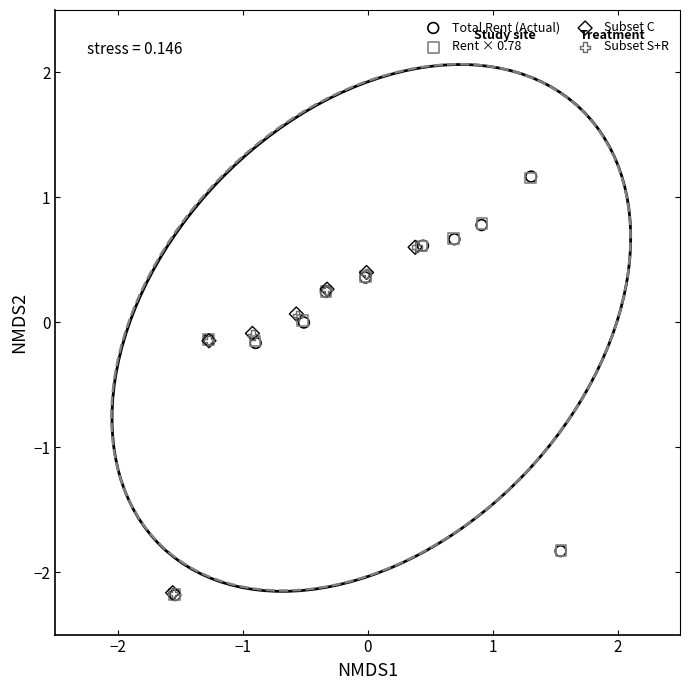

Which series has the largest Y range (max minus min)?

Total Rent (Actual)